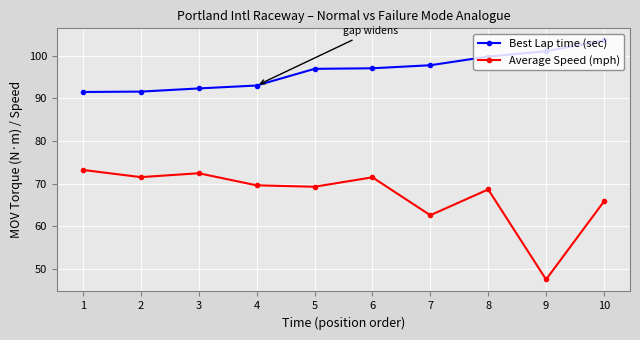

What is the difference between the Average Speed (mph) values at 5 and 8?

0.6